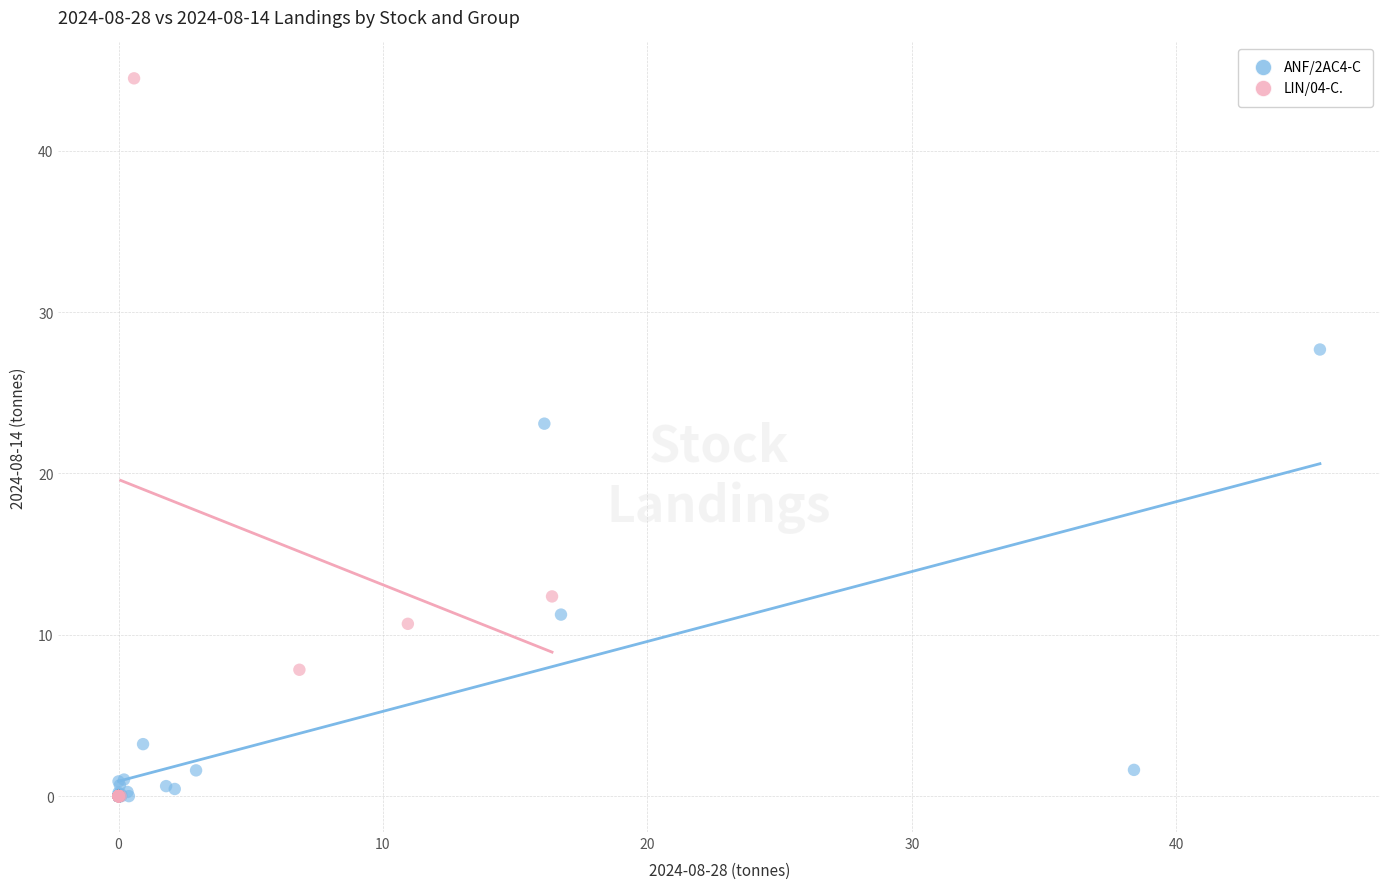

What are all the series names shown in the legend?

ANF/2AC4-C, LIN/04-C.